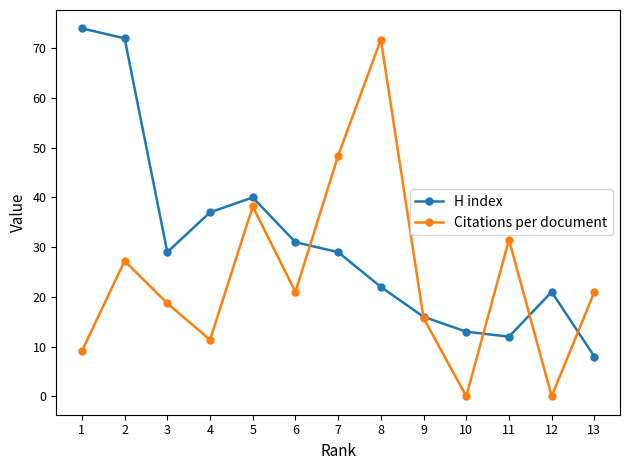

Between which two adjacent categories do Citations per document and H index first intersect?

6 and 7